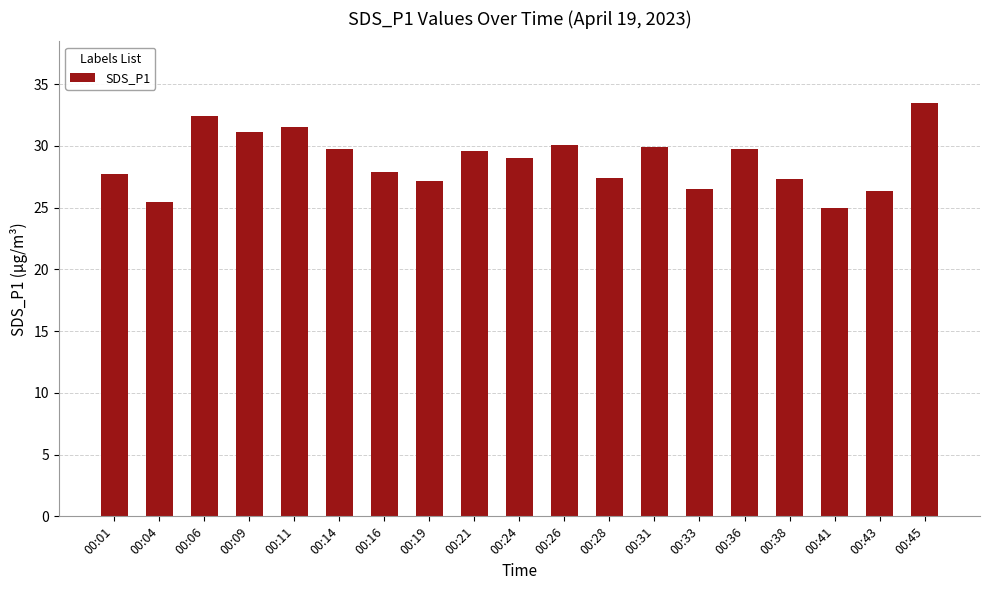

How many values are below 29?

9